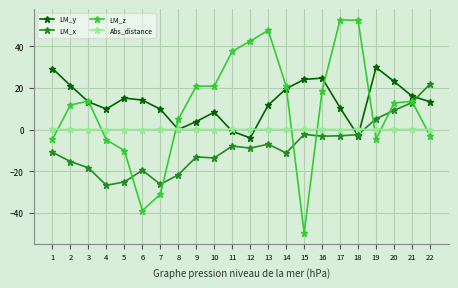

Which series changed the most between 1 and 11?

LM_z